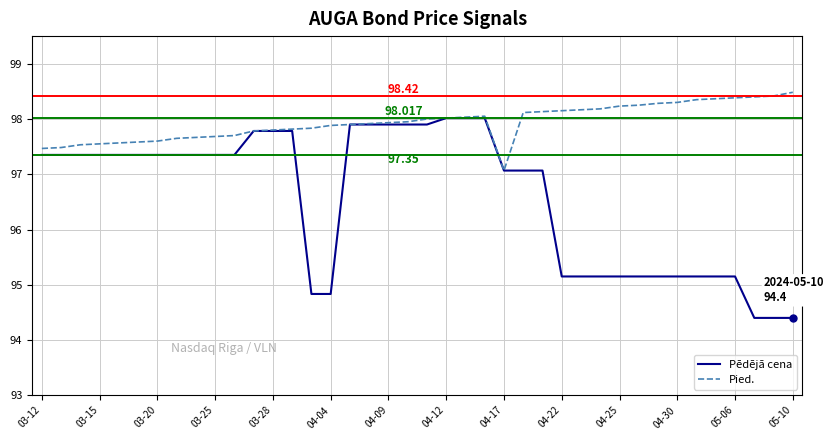

Which series has the largest total across all categories?

Pied.